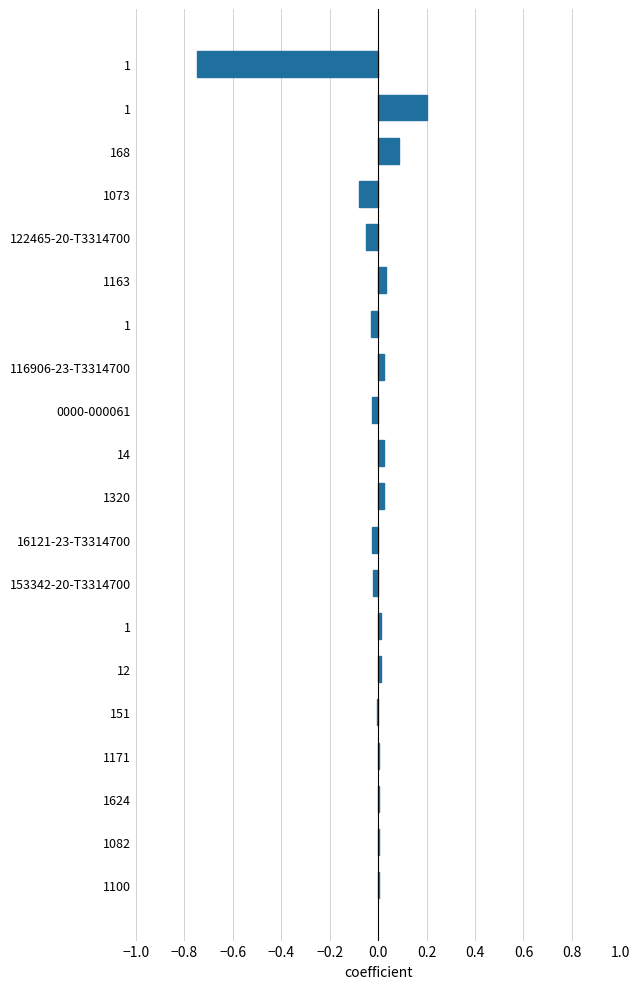

How many distinct data groups are displayed?

1